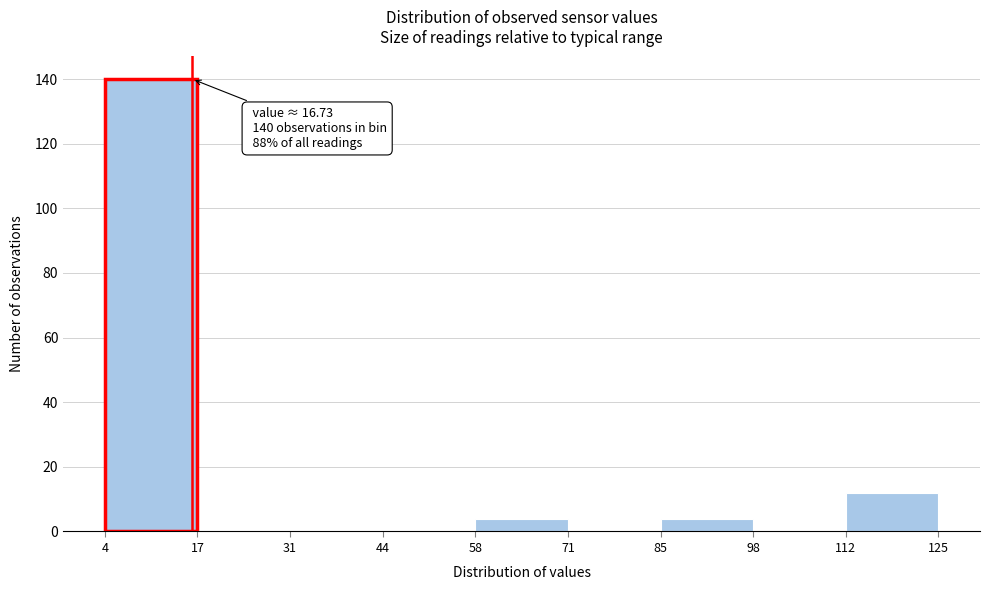

Over which range of the x-axis is the bar tallest?

4 to 17